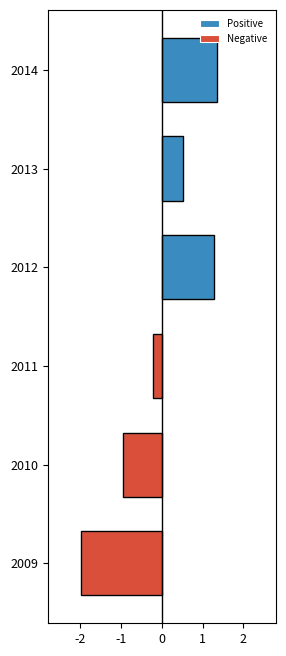

What is the value of the Negative bar at the 3rd from the left?

-0.2